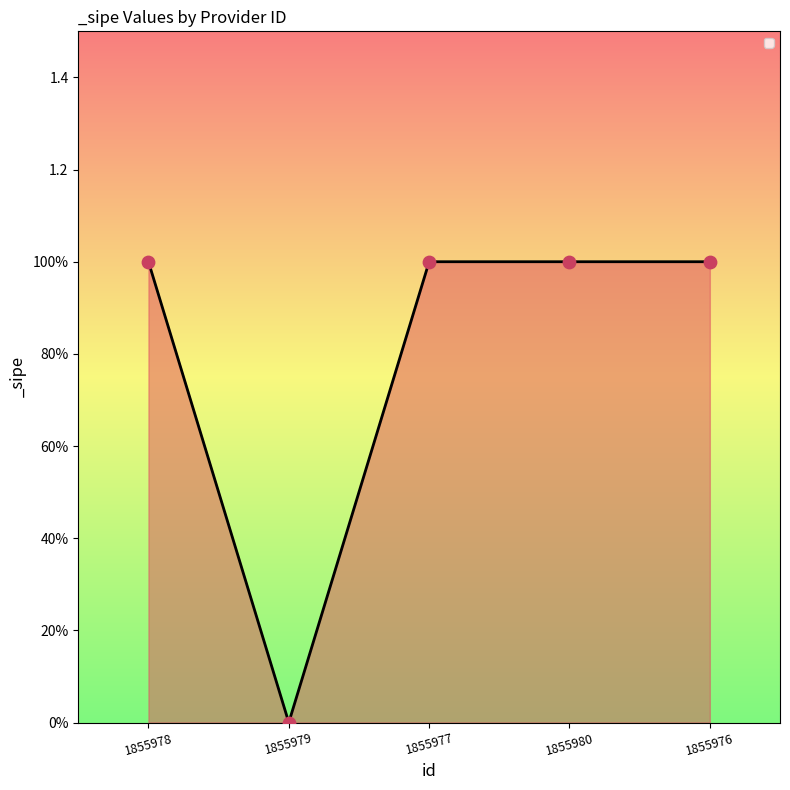

Approximately how many times larger is the value at 1855980 compared to 1855978?

1.0